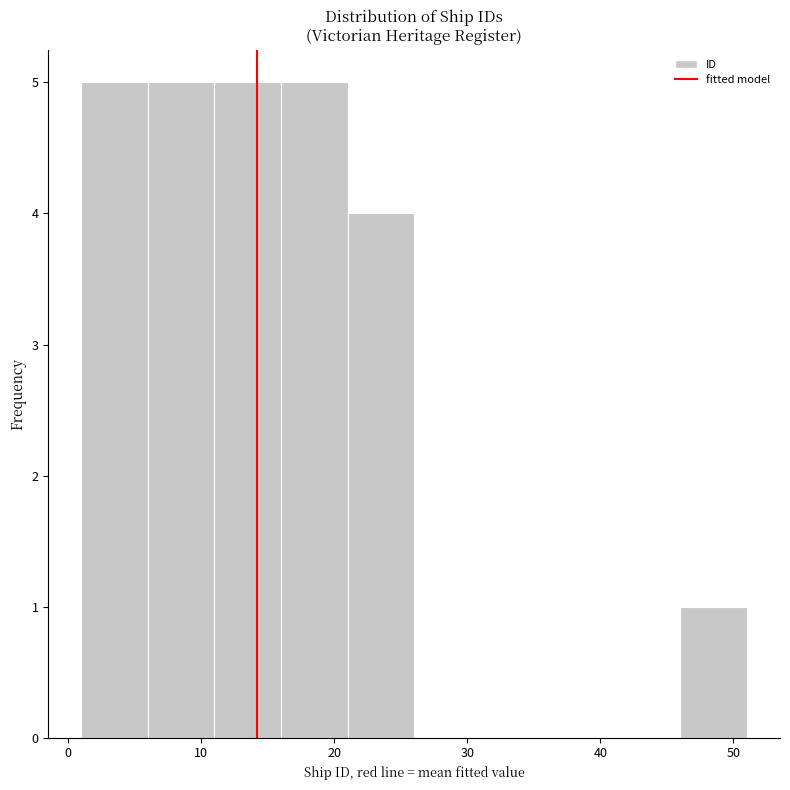

Reading left to right, list every bar in this chart as the range it spans on the x-axis followed by its height. The values are not printed on the chart, so give them approximately, as read against the axis.

1 to 6: 5
6 to 11: 5
11 to 16: 5
16 to 21: 5
21 to 26: 4
26 to 31: 0
31 to 36: 0
36 to 41: 0
41 to 46: 0
46 to 51: 1